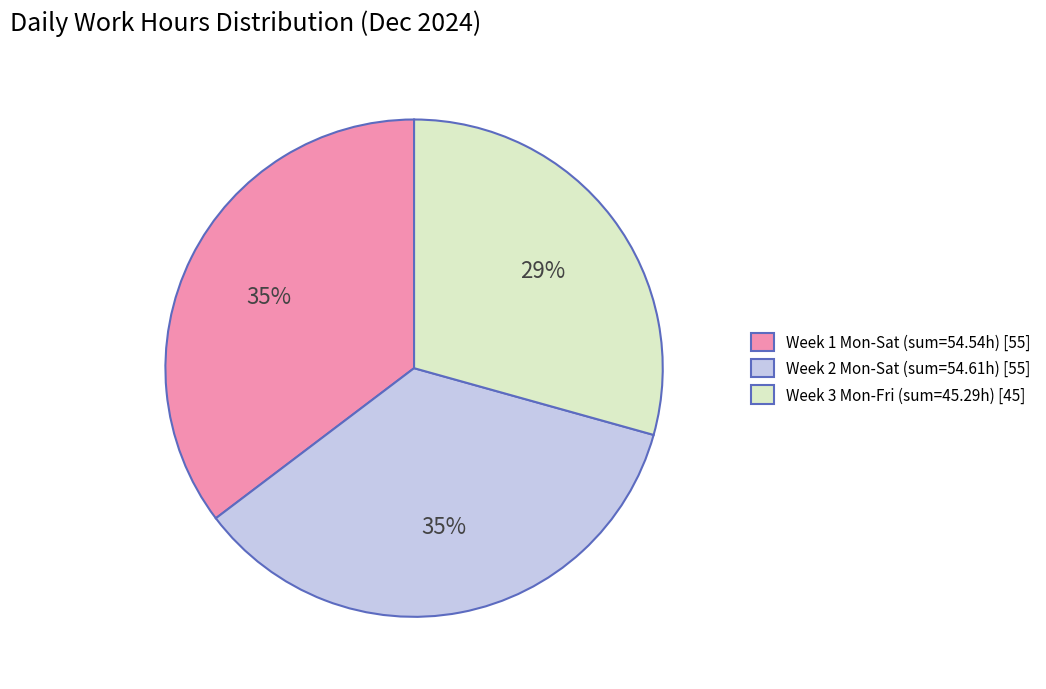

Is the sum of Week 2 Mon-Sat (sum=54.61h) [55] and Week 3 Mon-Fri (sum=45.29h) [45] greater than half?

Yes